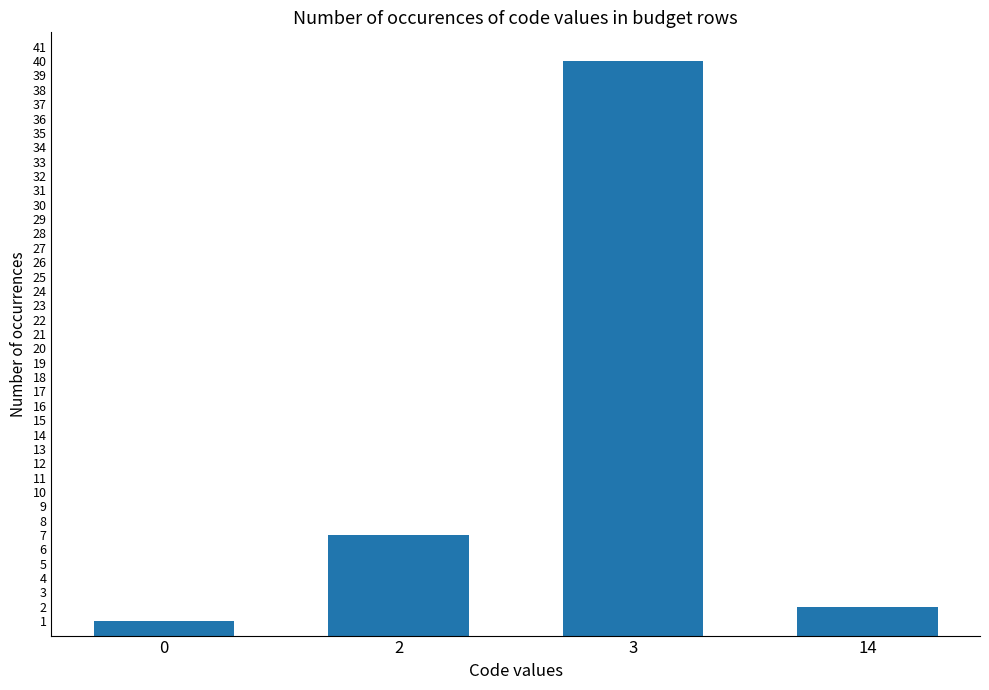

At which category does the chart reach its peak across all series?

3